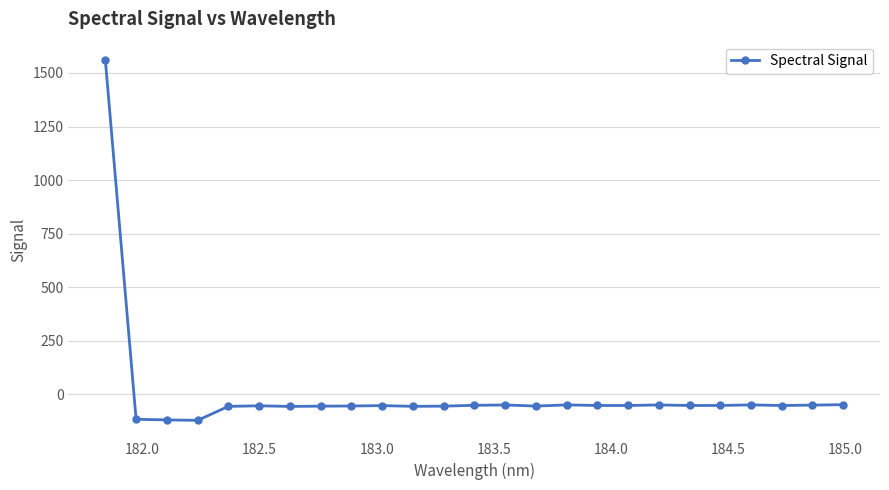

What is the maximum value shown in the chart?

1561.8